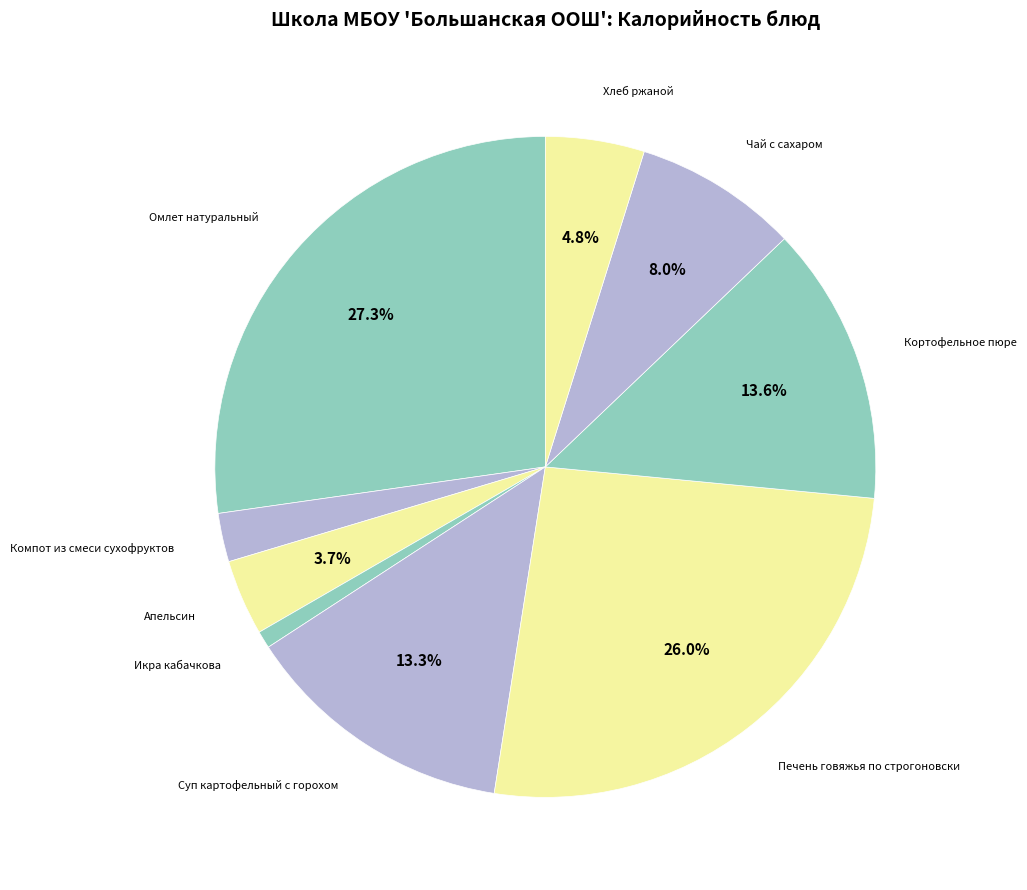

Does Компот из смеси сухофруктов account for over 50% of the chart?

No